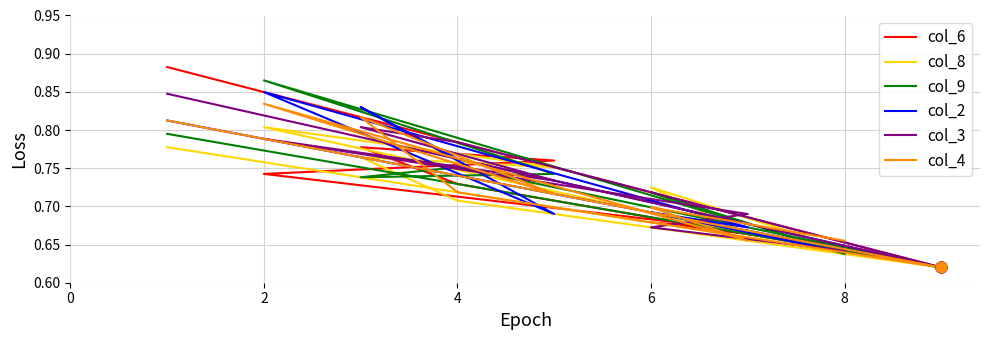

Which series has the widest spread of Y values?

col_6